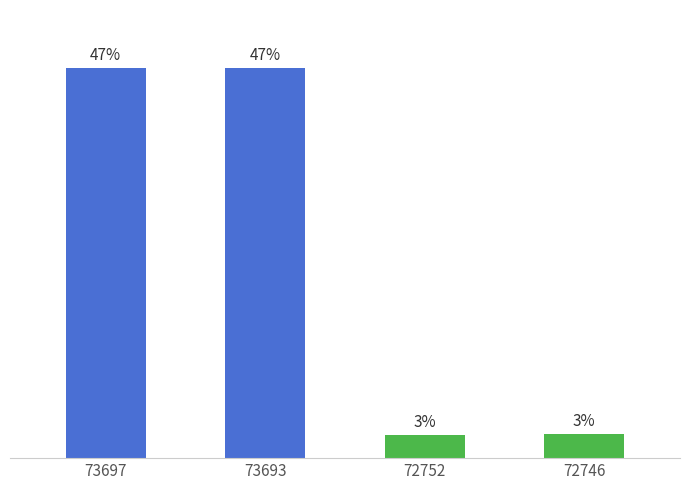

Approximately how many times larger is the value at 73693 compared to 72752?

16.6